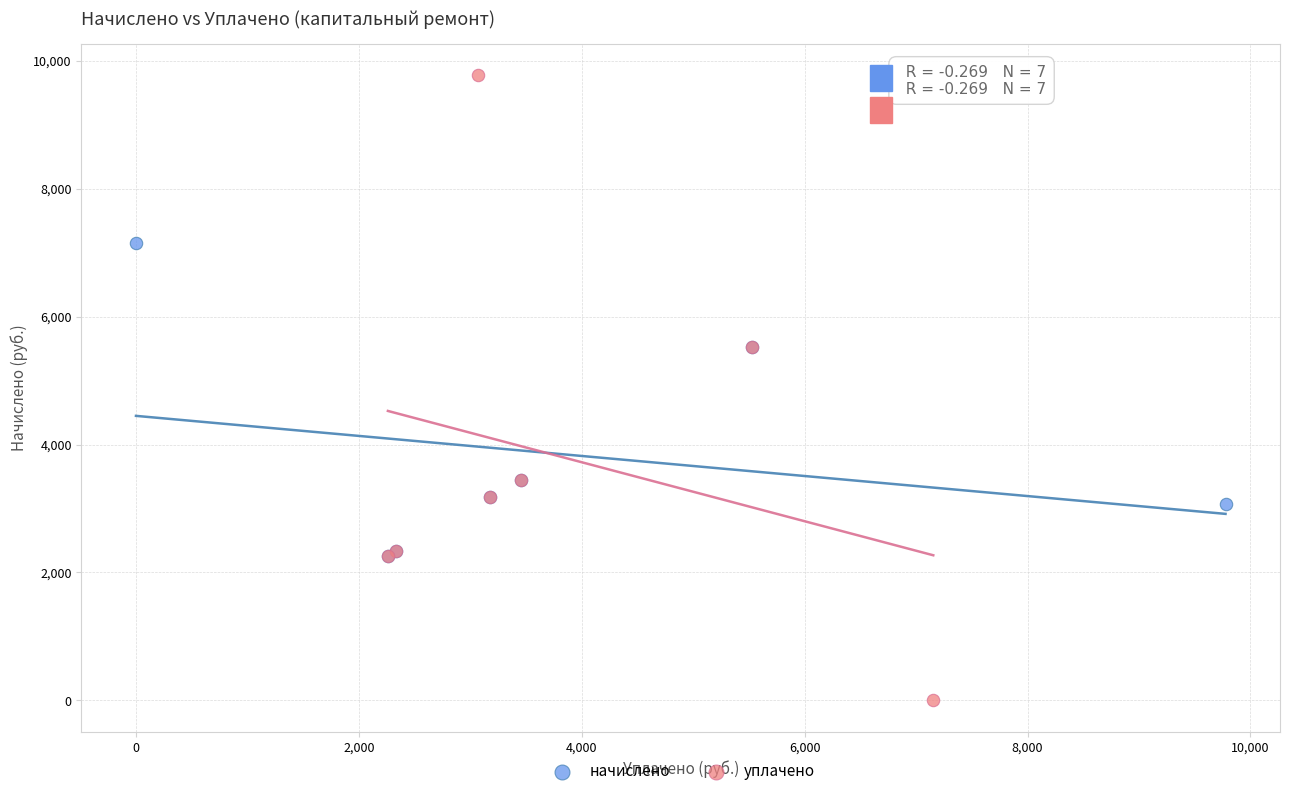

Which series reaches the maximum Y coordinate?

уплачено